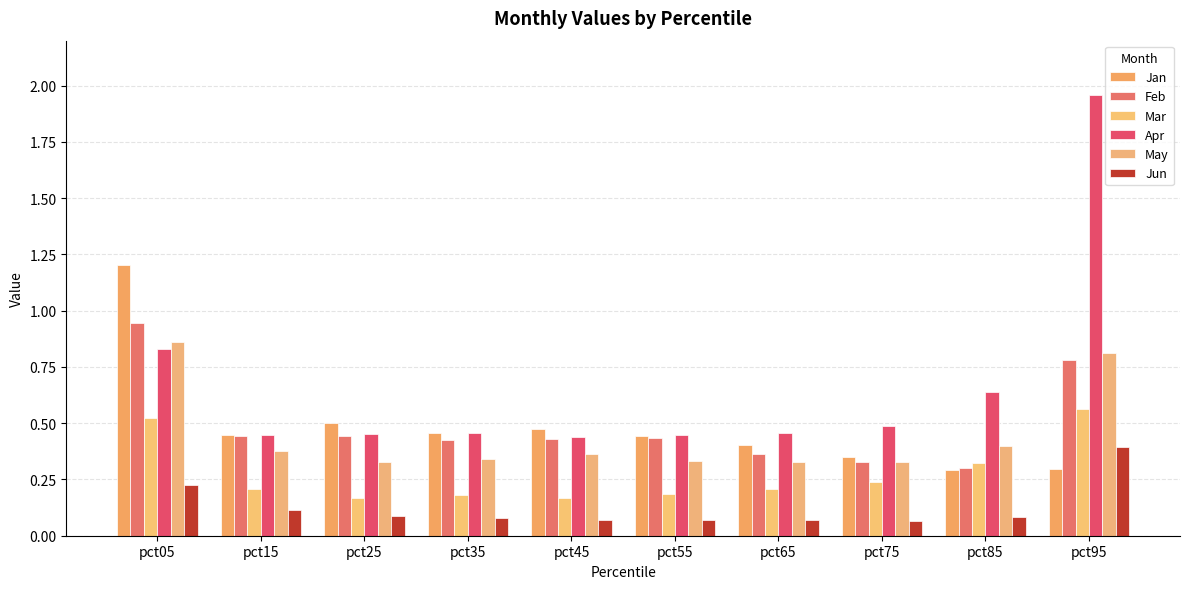

Does the chart contain stacked bars?

No